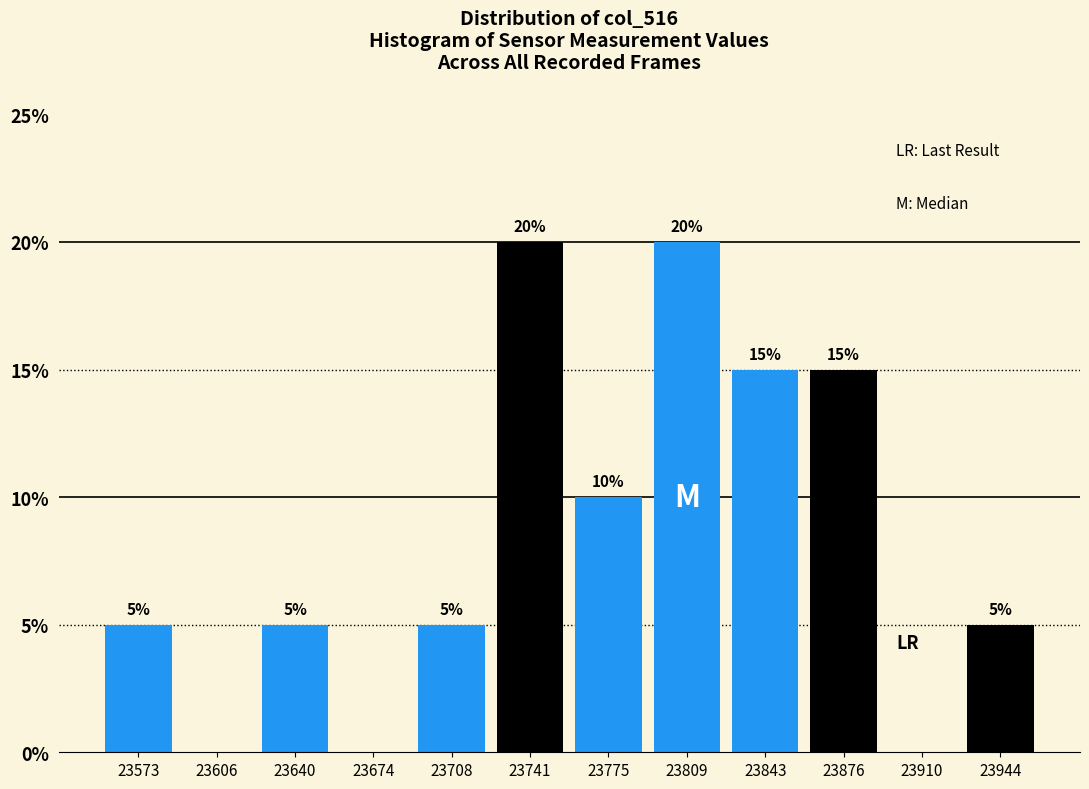

Reading left to right, extract all data points from this chart.

23573=5	23606=0	23640=5	23674=0	23708=5	23741=20	23775=10	23809=20	23843=15	23876=15	23910=0	23944=5